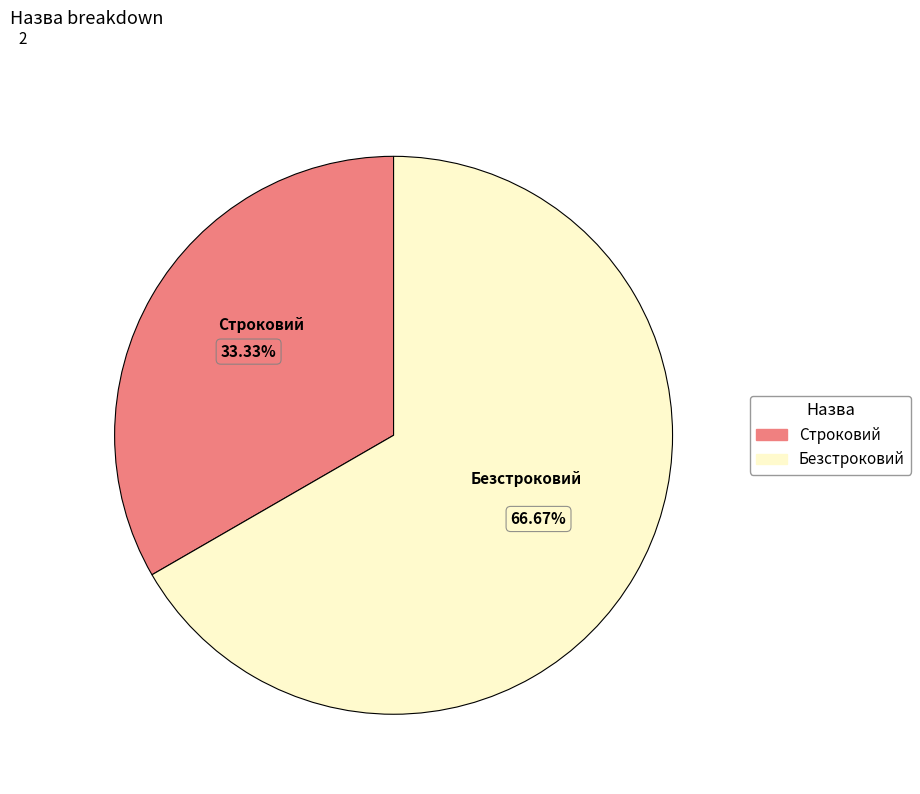

How many segments does this pie chart have?

2